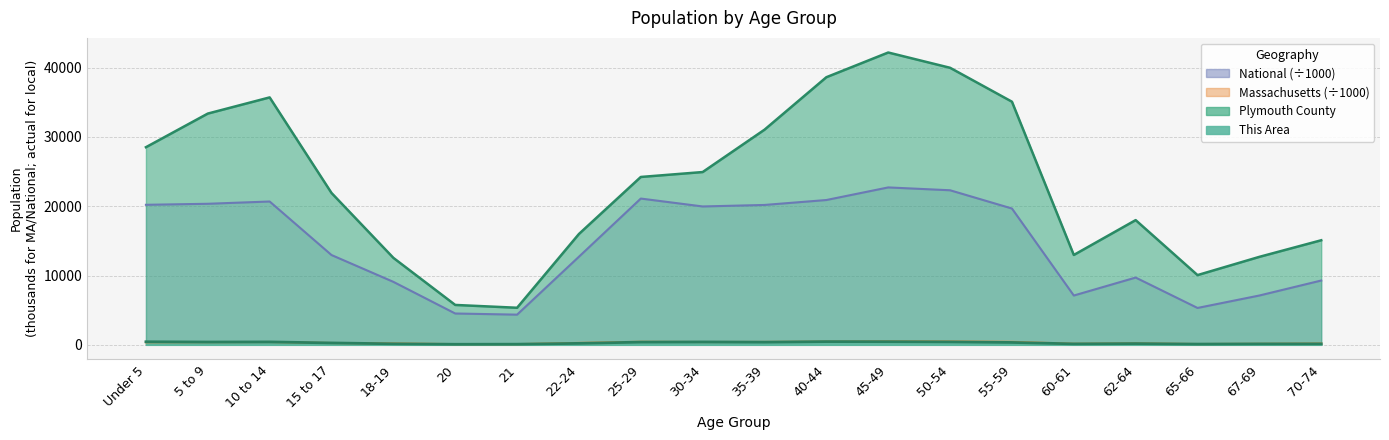

At which label does National first exceed 19664?

Under 5